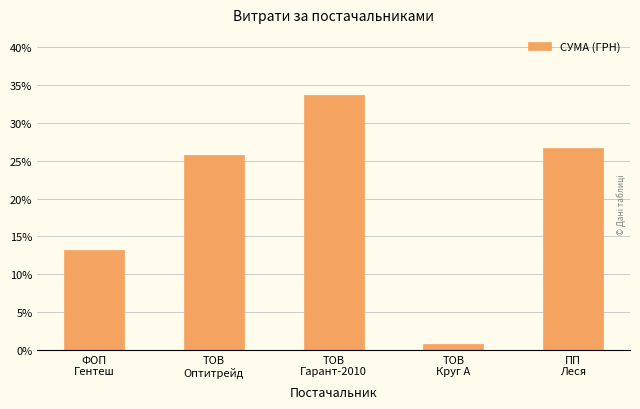

Which category has the highest value across all series?

ТОВ
Гарант-2010